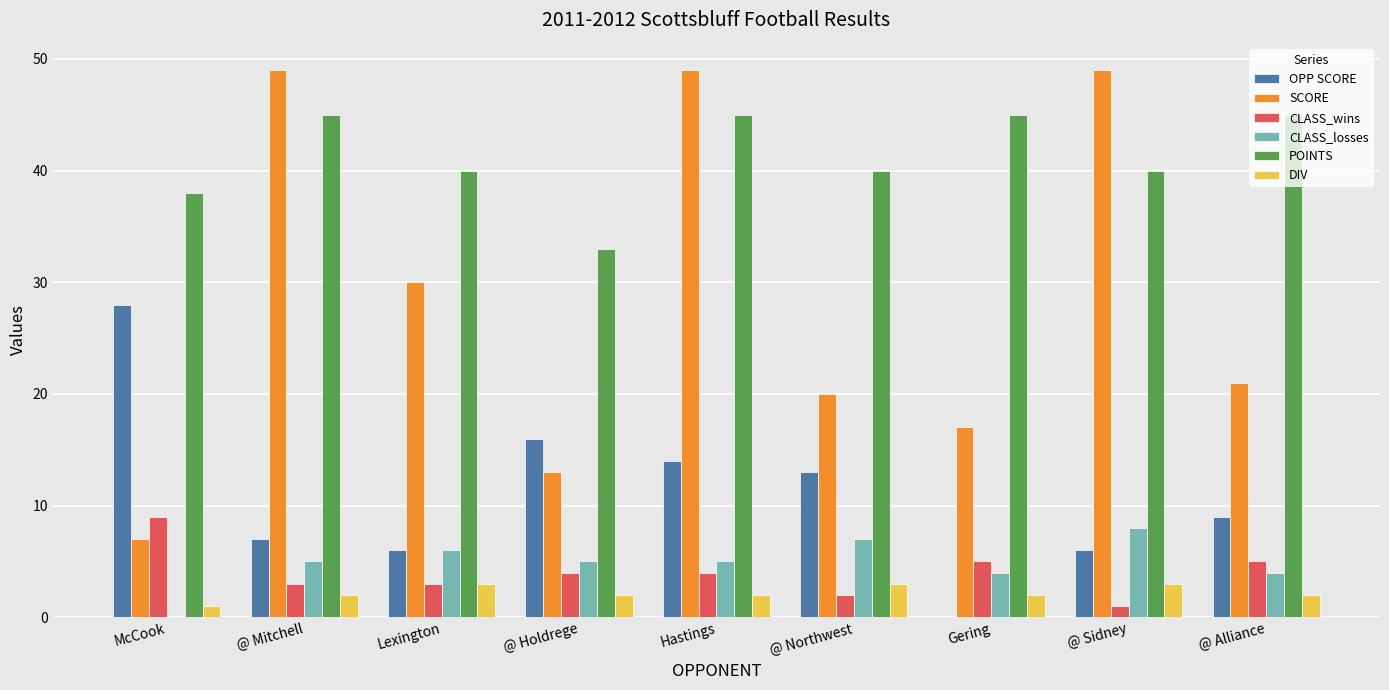

Is it true that OPP SCORE equals 4 at @ Mitchell?

False